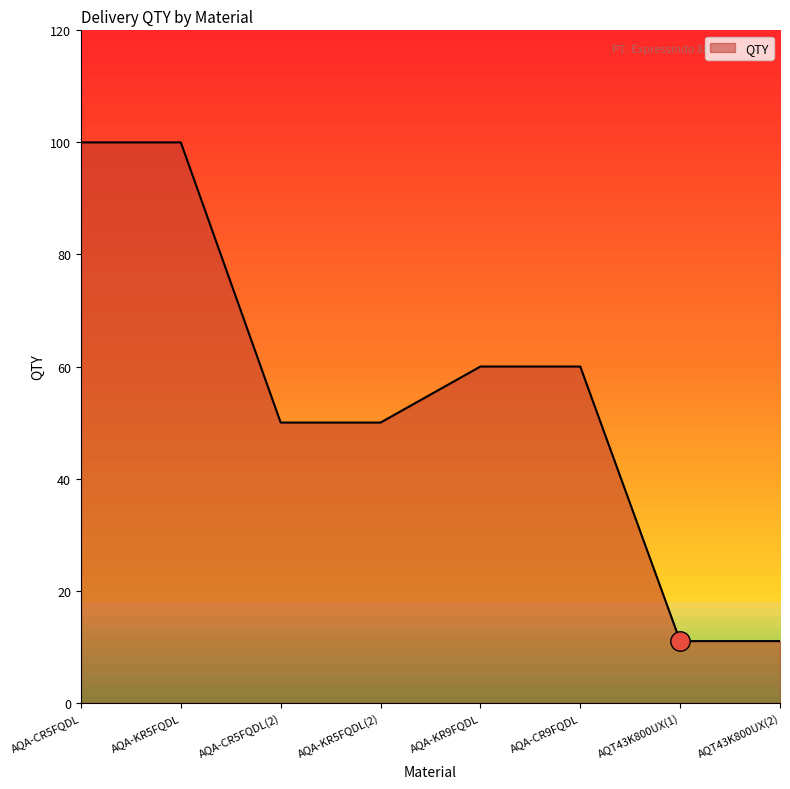

At which label does the data first exceed 60?

AQA-CR5FQDL